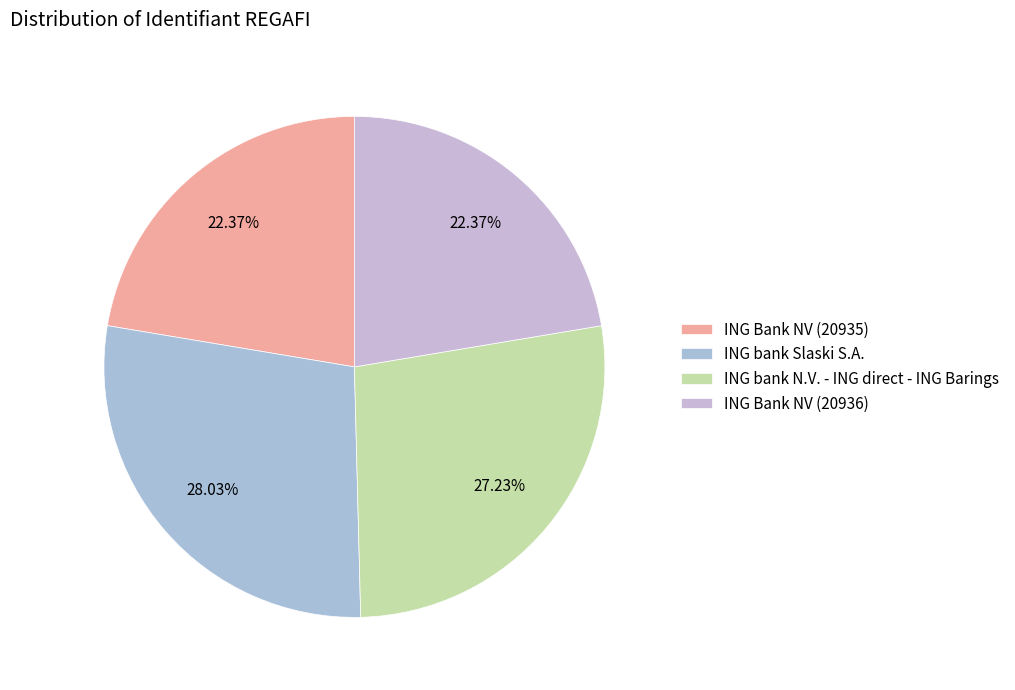

To the nearest percent, what portion does ING bank N.V. - ING direct - ING Barings represent?

27%